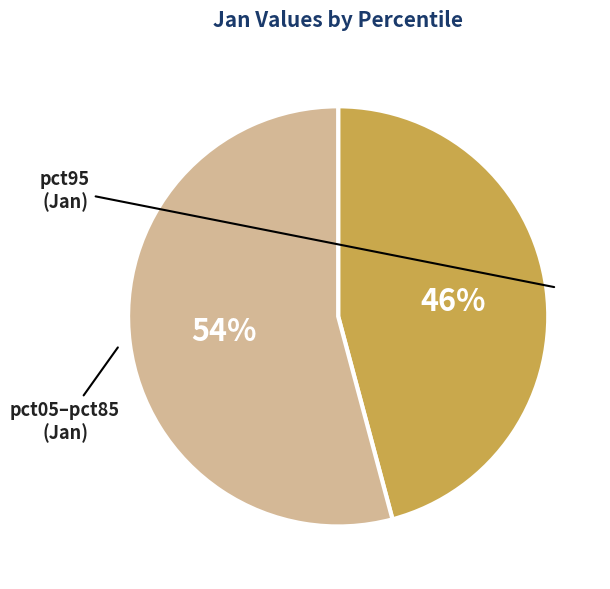

To the nearest percent, what is the average slice percentage?

50%